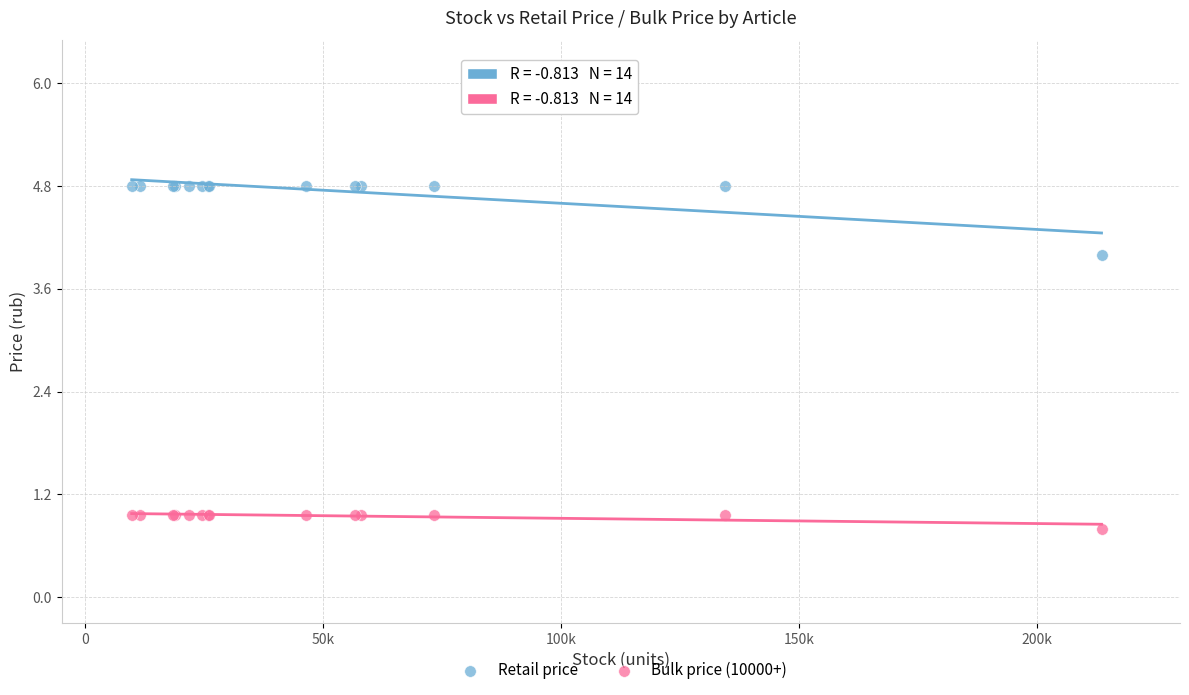

Which series has the widest spread of Y values?

Retail price